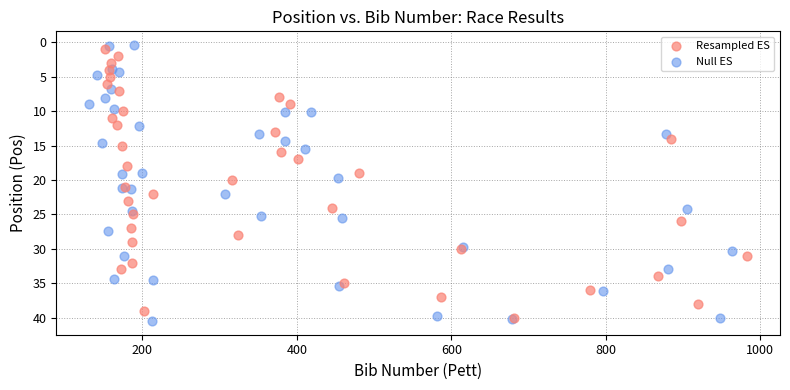

Which series has the largest Y range (max minus min)?

Null ES